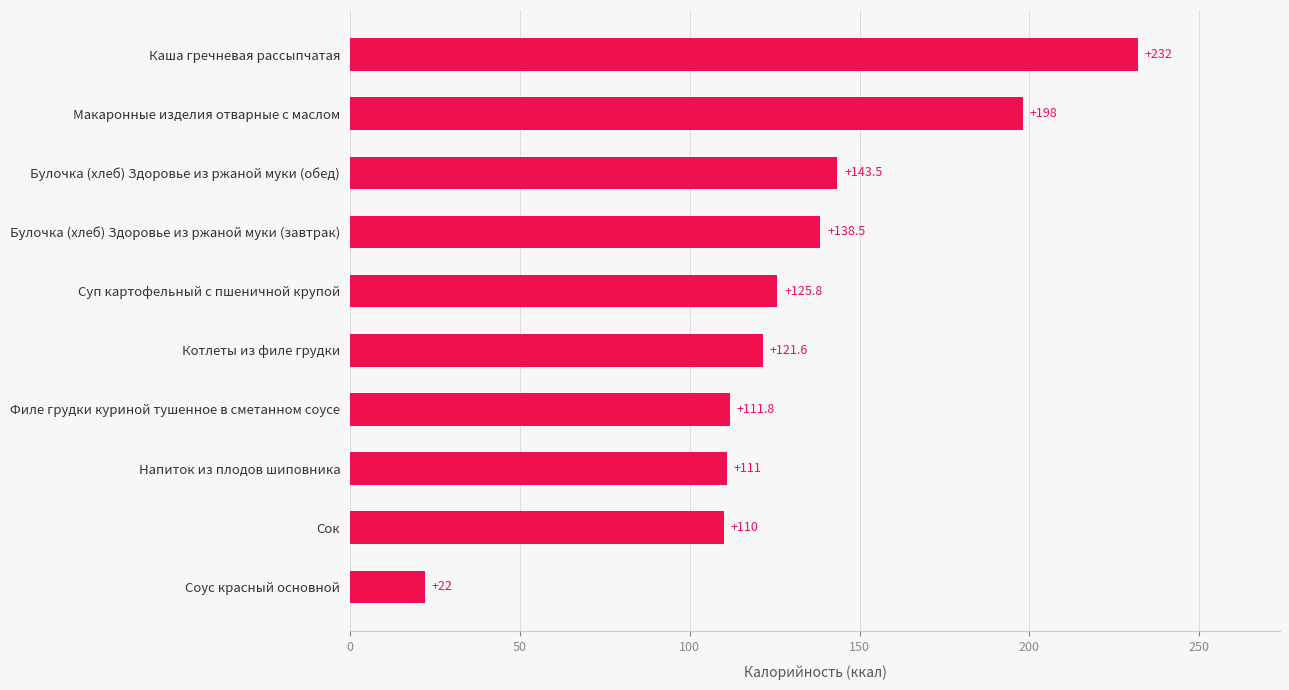

Rank the categories by value from highest to lowest.

Каша гречневая рассыпчатая, Макаронные изделия отварные с маслом, Булочка (хлеб) Здоровье из ржаной муки (обед), Булочка (хлеб) Здоровье из ржаной муки (завтрак), Суп картофельный с пшеничной крупой, Котлеты из филе грудки, Филе грудки куриной тушенное в сметанном соусе, Напиток из плодов шиповника, Сок, Соус красный основной